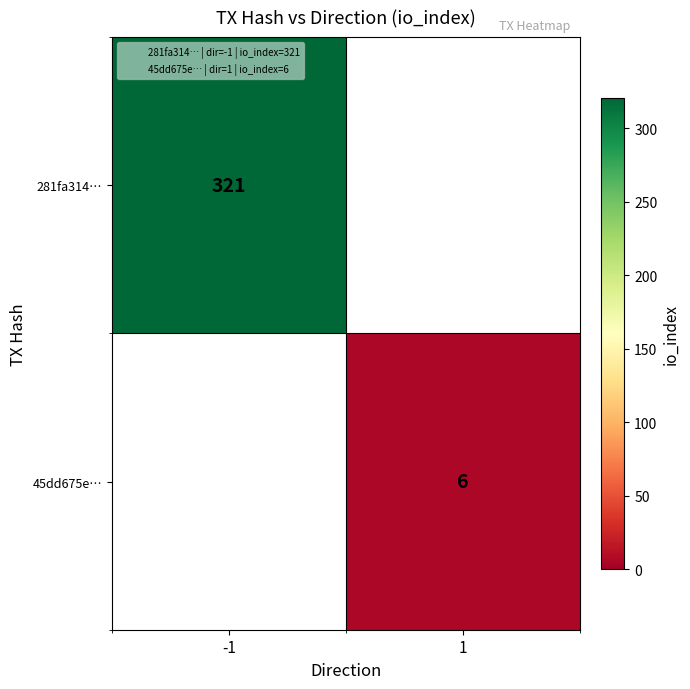

List the labels in order of 45dd675e… value, largest first.

-1, 1